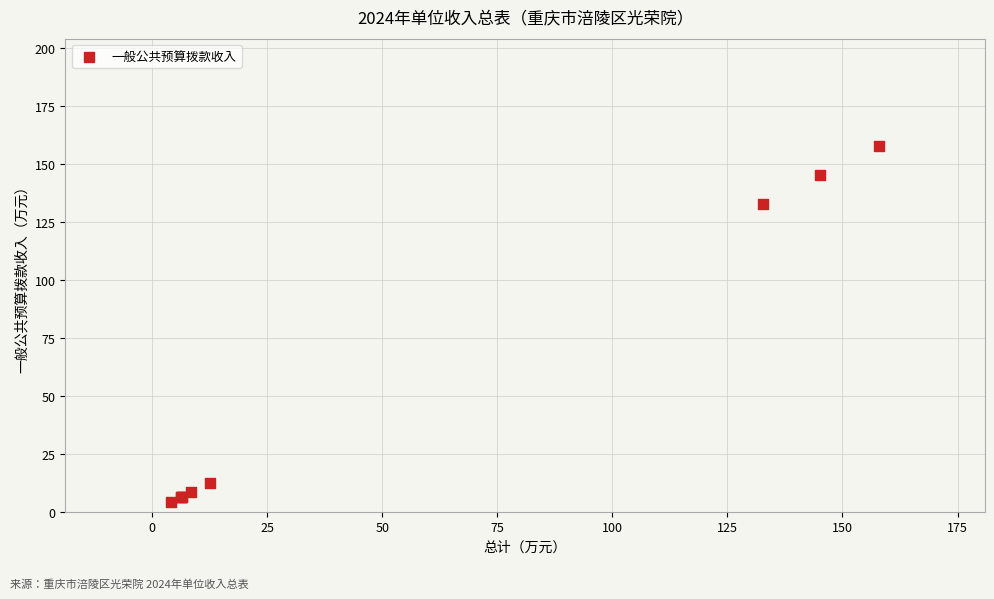

What Y value in the scatter plot is closest to 81?

132.7